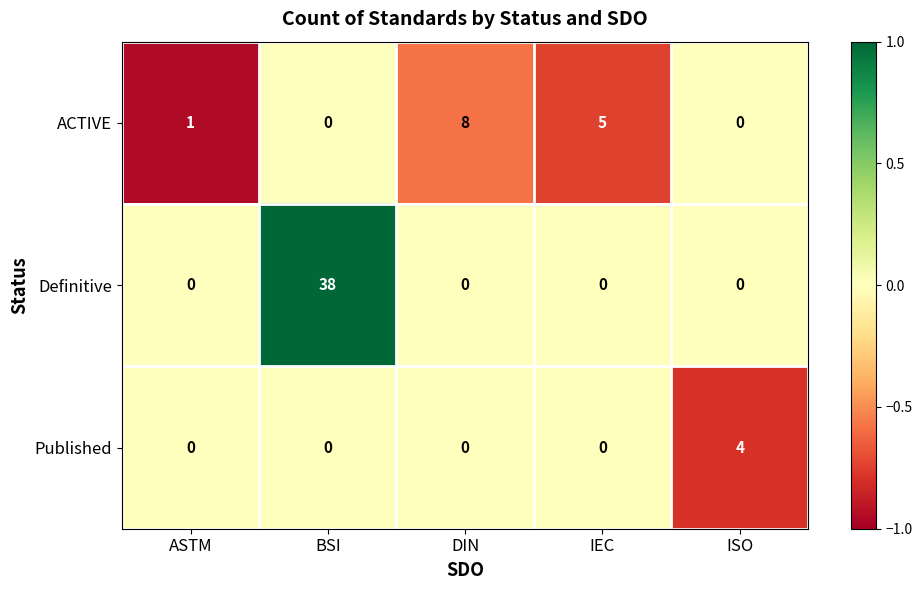

At which category is the sum across all series the highest?

BSI